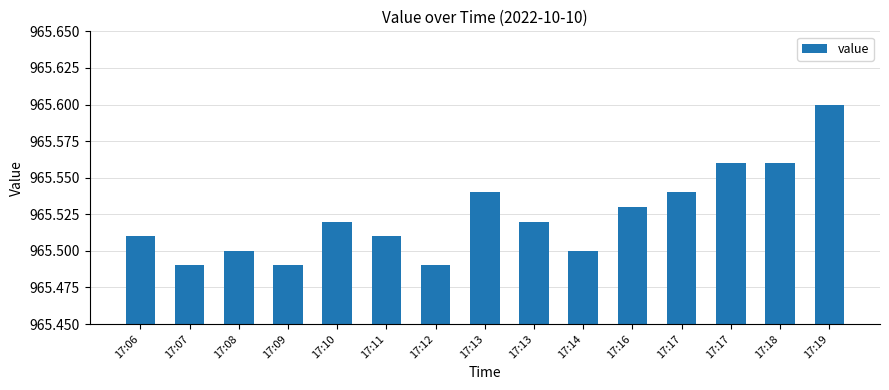

The value at 17:18 is 1297.6. True or false?

False